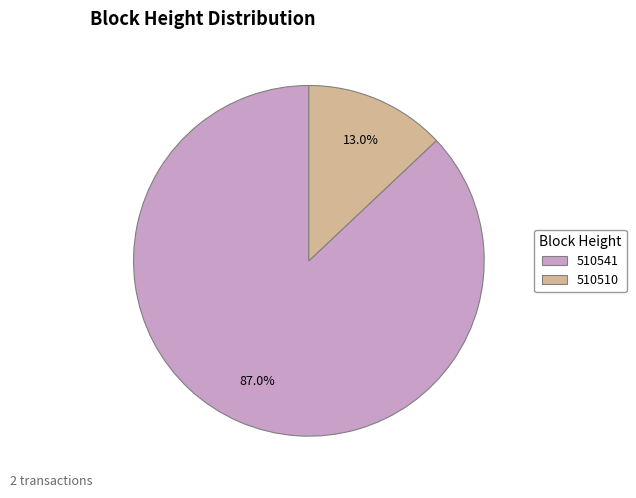

What percentage is NOT represented by 510510?

87.0%